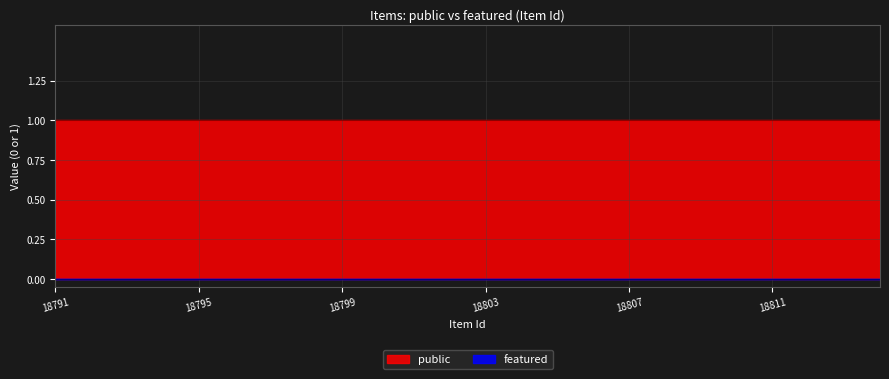

What is the greatest value displayed?

1